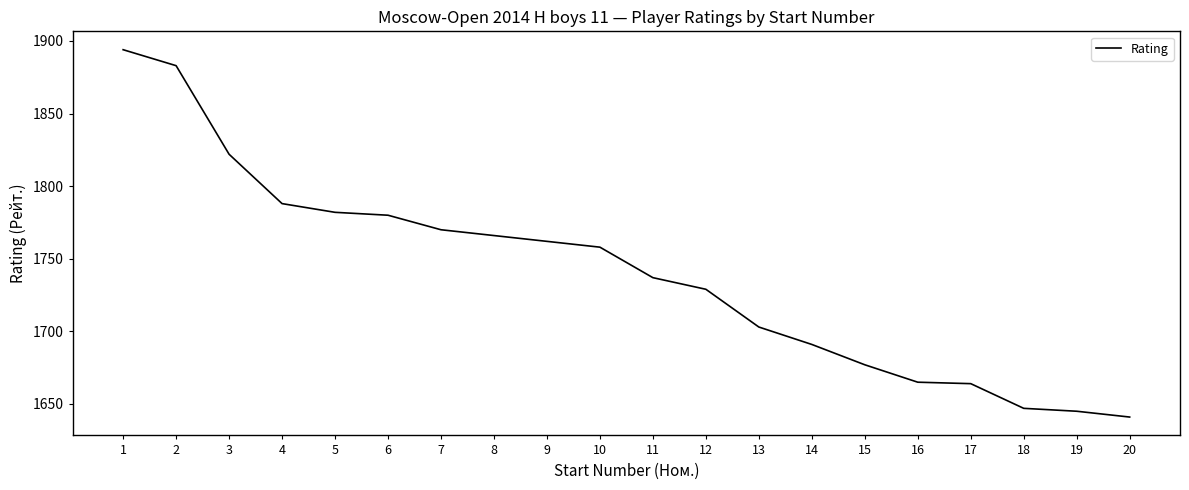

Approximately how many times larger is the value at 8 compared to 17?

1.1